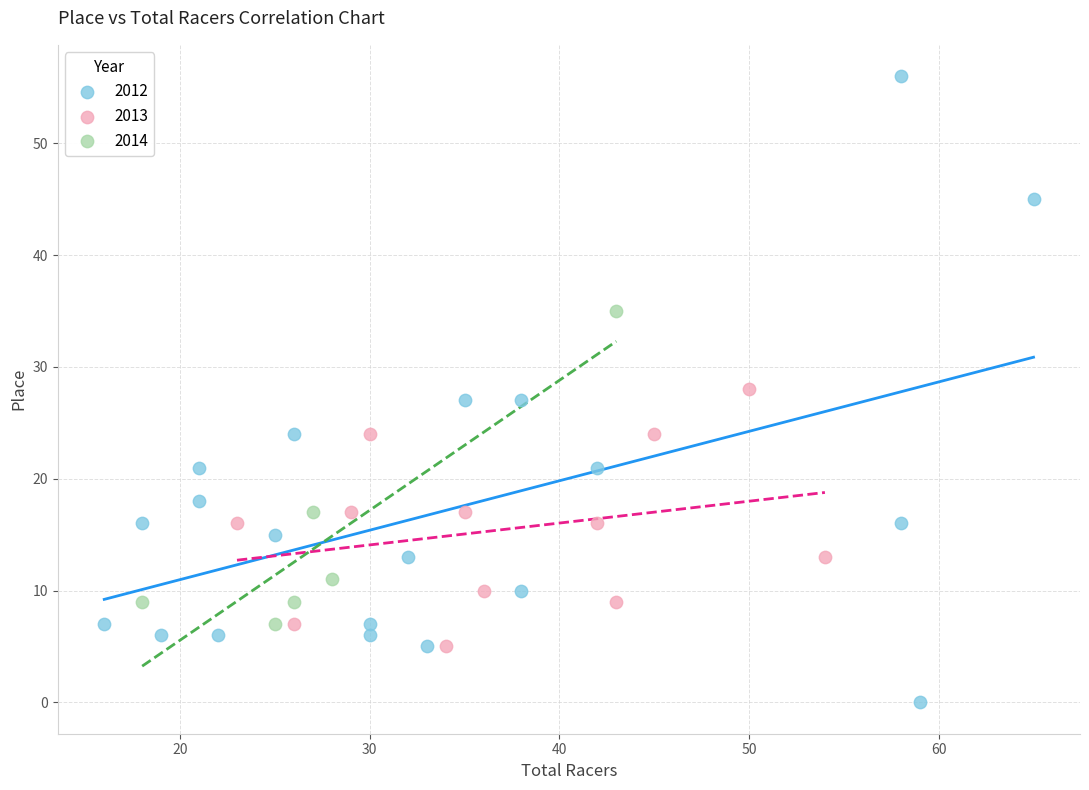

Which series has the largest Y range (max minus min)?

2012